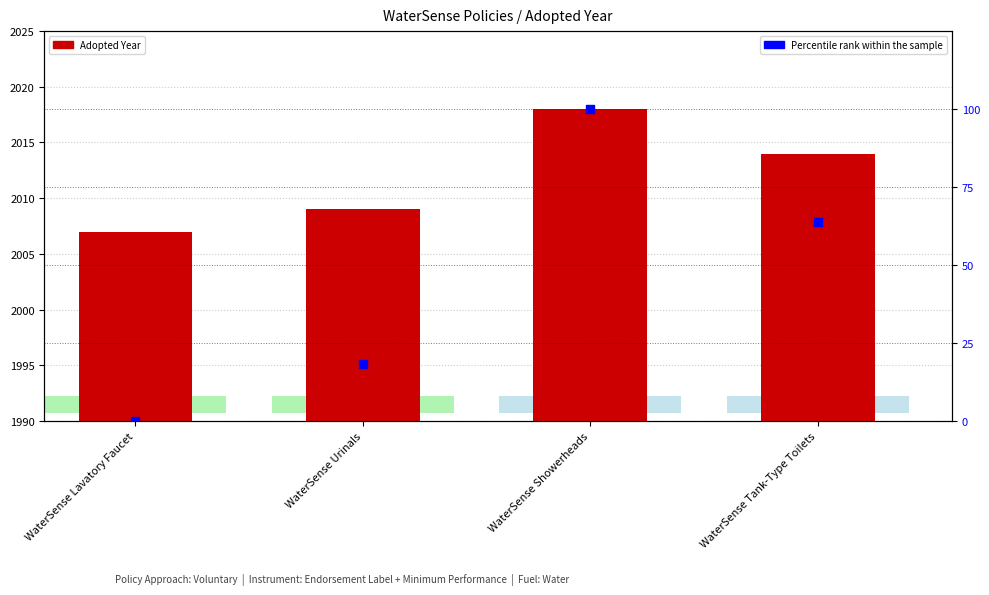

What are all the series names shown in the legend?

Adopted Year, Percentile rank within the sample